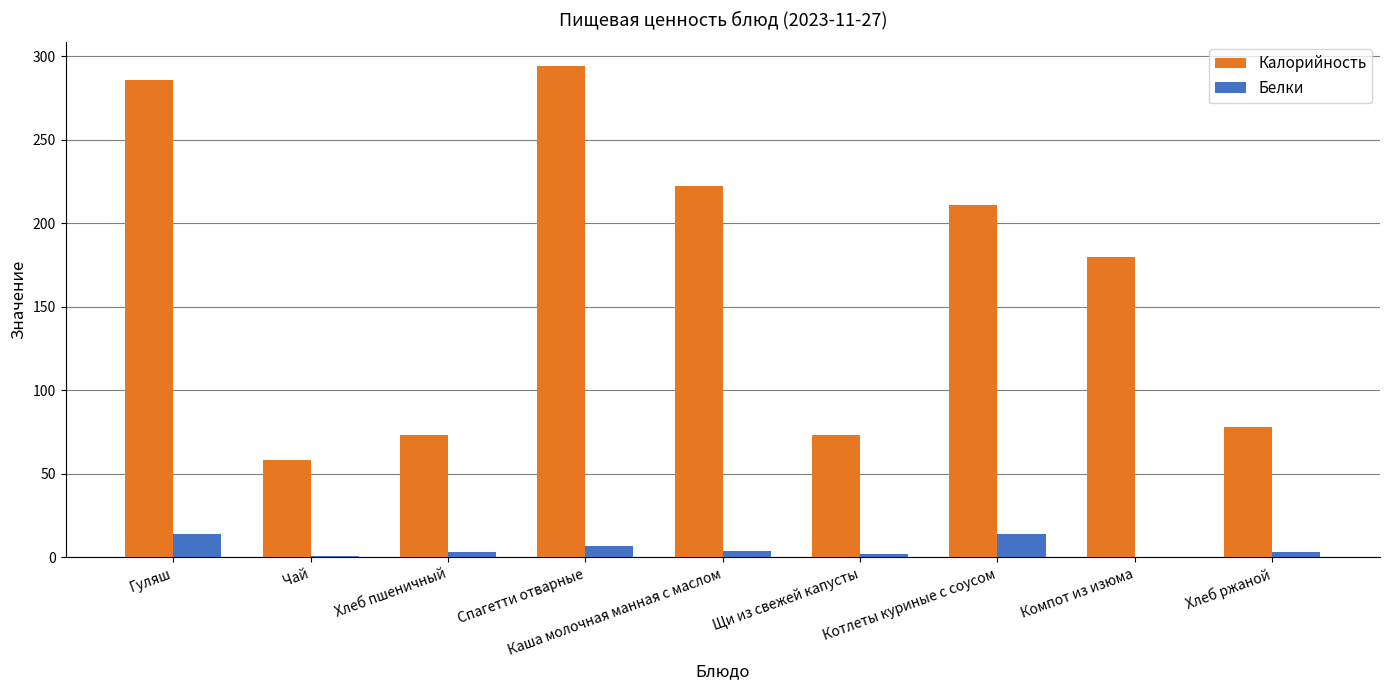

Which series changed the most between Щи из свежей капусты and Компот из изюма?

Калорийность